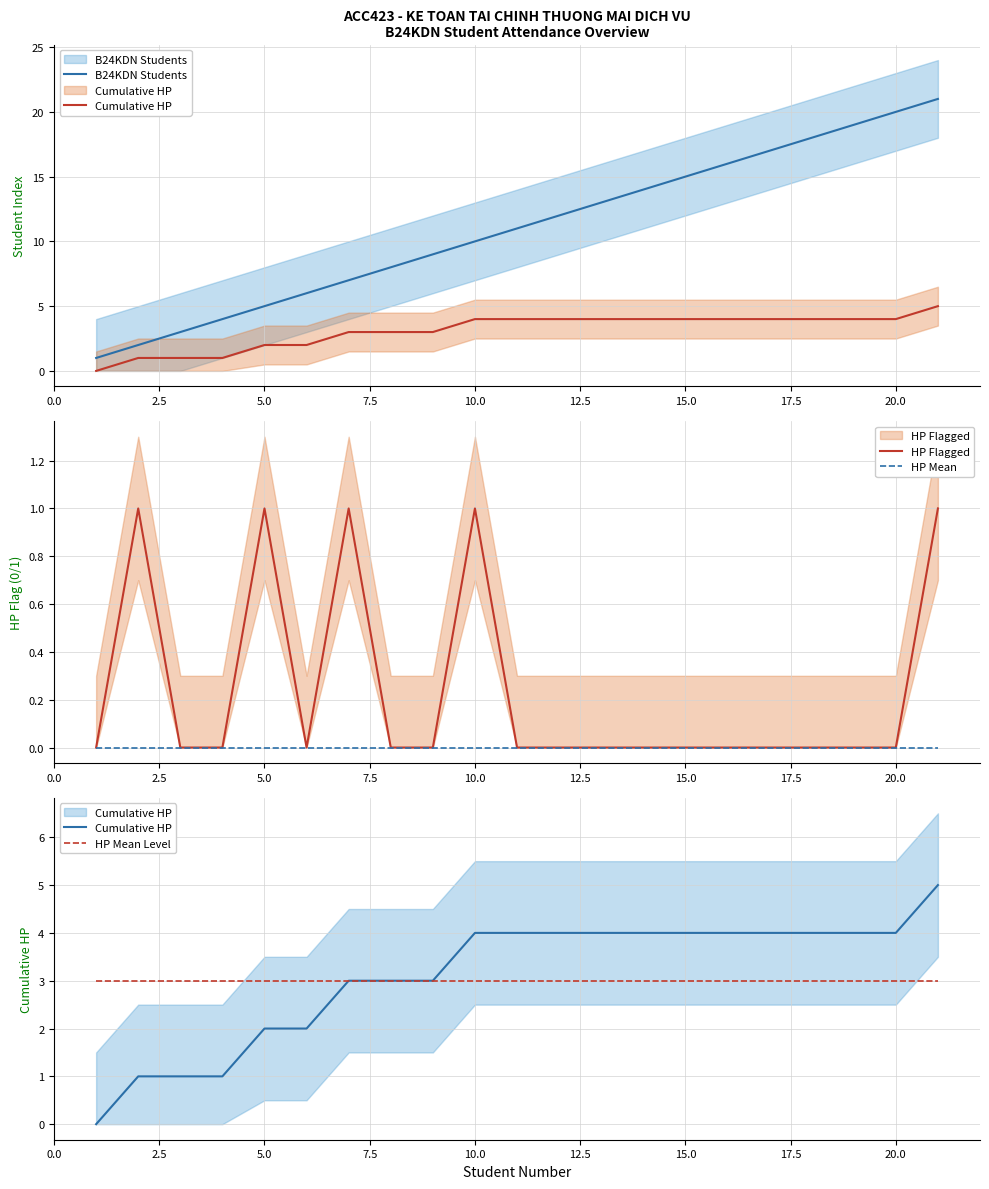

What is the maximum value for HP Flagged?

1